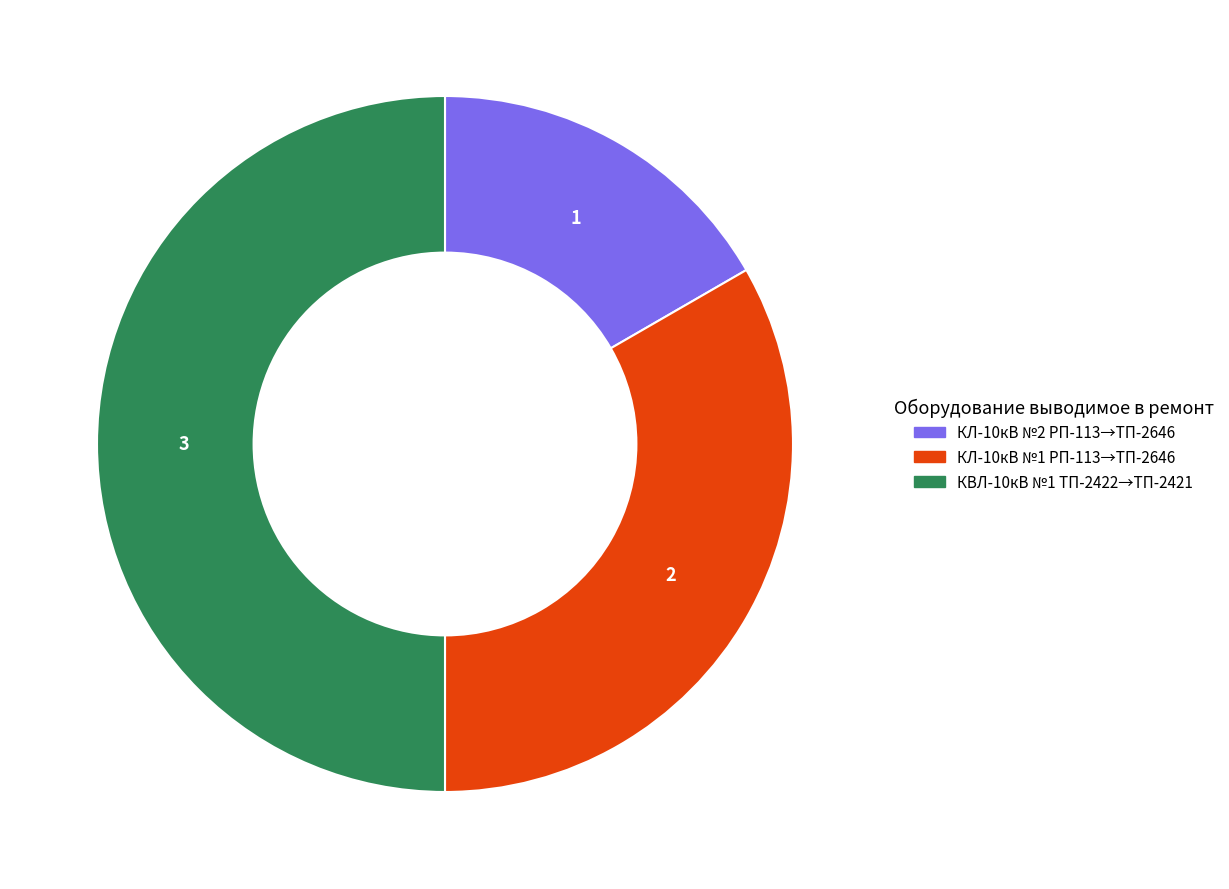

Which slice is the largest?

КВЛ-10кВ №1 ТП-2422→ТП-2421